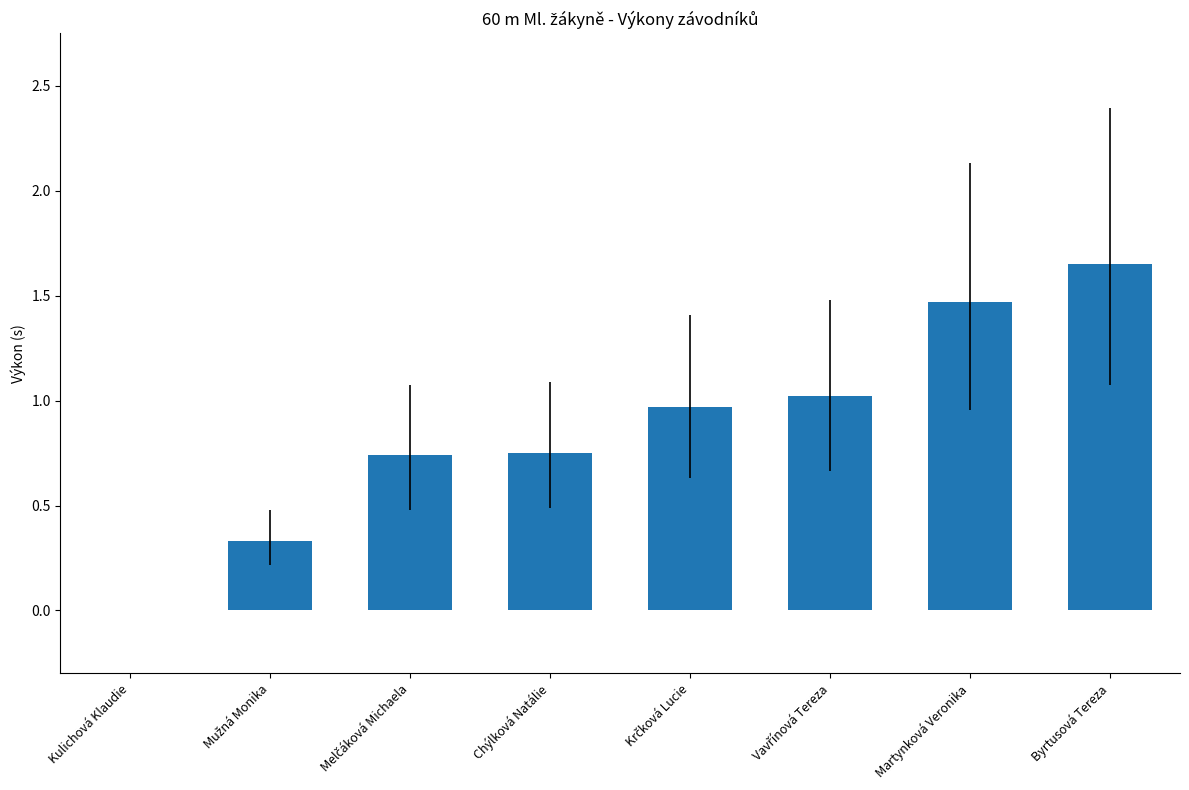

Are the bars horizontal?

No